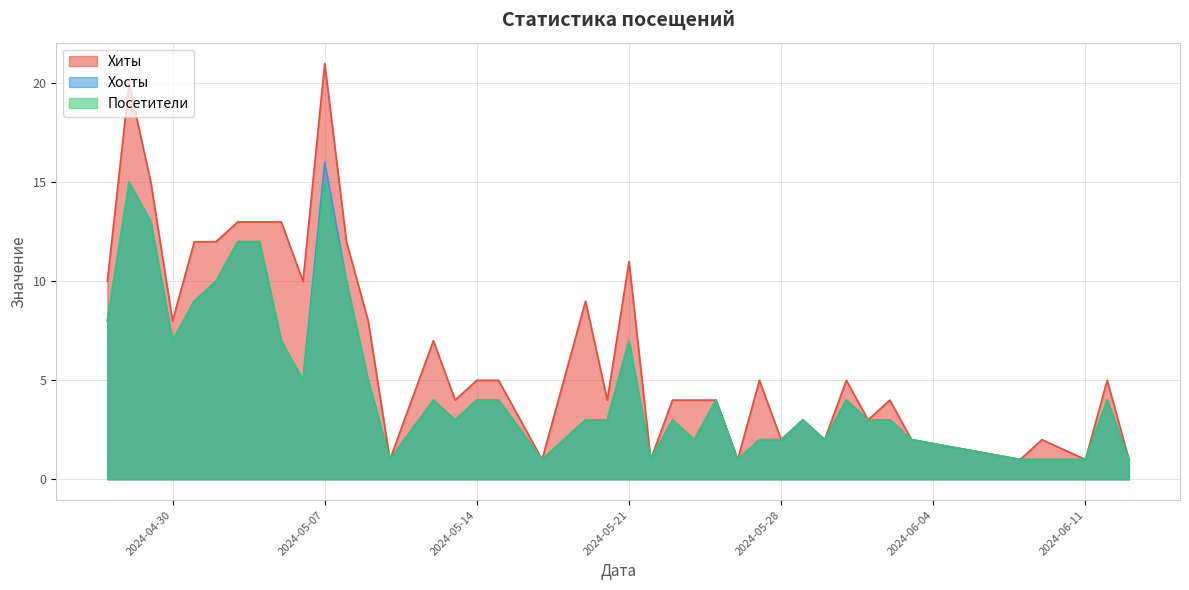

Reading left to right, list all the values displayed in this chart.

Хиты: 2024-06-13=1	2024-06-12=5	2024-06-11=1	2024-06-09=2	2024-06-08=1	2024-06-03=2	2024-06-02=4	2024-06-01=3	2024-05-31=5	2024-05-30=2	2024-05-29=3	2024-05-28=2	2024-05-27=5	2024-05-26=1	2024-05-25=4	2024-05-24=4	2024-05-23=4	2024-05-22=1	2024-05-21=11	2024-05-20=4	2024-05-19=9	2024-05-17=1	2024-05-15=5	2024-05-14=5	2024-05-13=4	2024-05-12=7	2024-05-10=1	2024-05-09=8	2024-05-08=12	2024-05-07=21	2024-05-06=10	2024-05-05=13	2024-05-04=13	2024-05-03=13	2024-05-02=12	2024-05-01=12	2024-04-30=8	2024-04-29=15	2024-04-28=20	2024-04-27=10
Хосты: 2024-06-13=1	2024-06-12=4	2024-06-11=1	2024-06-09=1	2024-06-08=1	2024-06-03=2	2024-06-02=3	2024-06-01=3	2024-05-31=4	2024-05-30=2	2024-05-29=3	2024-05-28=2	2024-05-27=2	2024-05-26=1	2024-05-25=4	2024-05-24=2	2024-05-23=3	2024-05-22=1	2024-05-21=7	2024-05-20=3	2024-05-19=3	2024-05-17=1	2024-05-15=4	2024-05-14=4	2024-05-13=3	2024-05-12=4	2024-05-10=1	2024-05-09=5	2024-05-08=10	2024-05-07=16	2024-05-06=5	2024-05-05=7	2024-05-04=12	2024-05-03=12	2024-05-02=10	2024-05-01=9	2024-04-30=7	2024-04-29=13	2024-04-28=15	2024-04-27=8
Посетители: 2024-06-13=1	2024-06-12=4	2024-06-11=1	2024-06-09=1	2024-06-08=1	2024-06-03=2	2024-06-02=3	2024-06-01=3	2024-05-31=4	2024-05-30=2	2024-05-29=3	2024-05-28=2	2024-05-27=2	2024-05-26=1	2024-05-25=4	2024-05-24=2	2024-05-23=3	2024-05-22=1	2024-05-21=7	2024-05-20=3	2024-05-19=3	2024-05-17=1	2024-05-15=4	2024-05-14=4	2024-05-13=3	2024-05-12=4	2024-05-10=1	2024-05-09=5	2024-05-08=10	2024-05-07=15	2024-05-06=5	2024-05-05=7	2024-05-04=12	2024-05-03=12	2024-05-02=10	2024-05-01=9	2024-04-30=7	2024-04-29=13	2024-04-28=15	2024-04-27=8